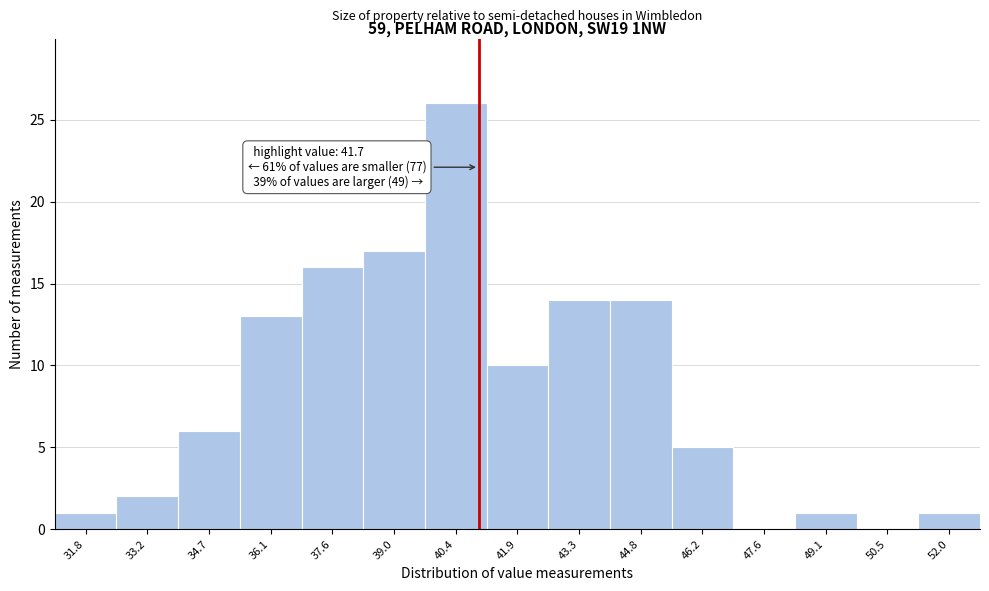

Reading left to right, transcribe all the data shown in this chart.

31.8=1	33.2=2	34.7=6	36.1=13	37.6=16	39.0=17	40.4=26	41.9=10	43.3=14	44.8=14	46.2=5	47.6=0	49.1=1	50.5=0	52.0=1